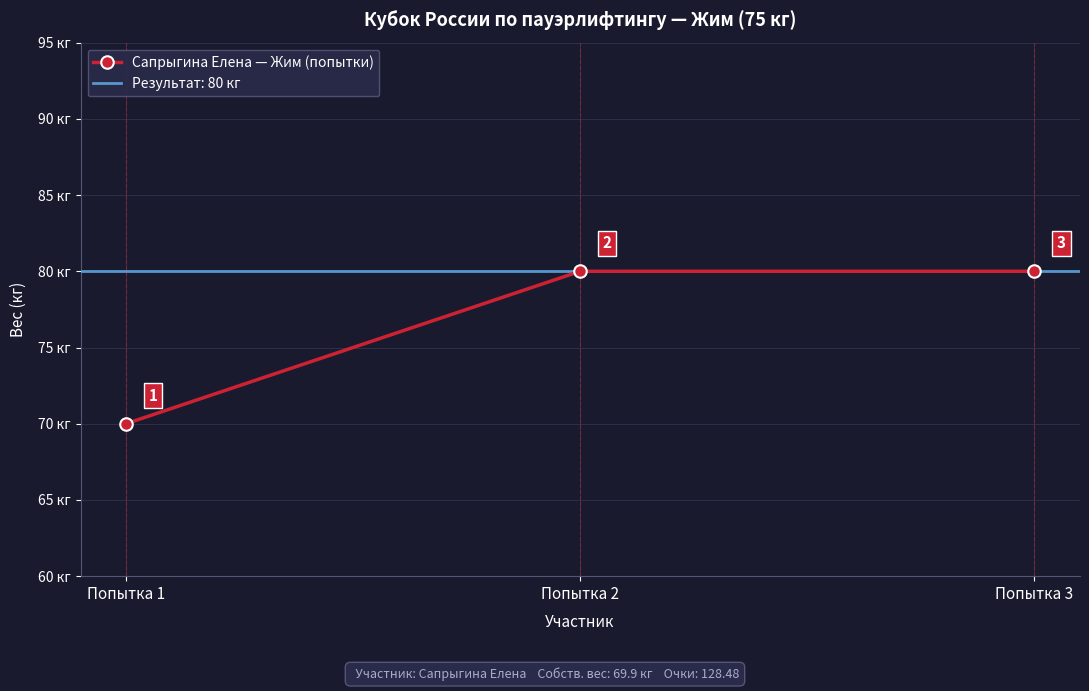

What is the minimum value shown in the chart?

70